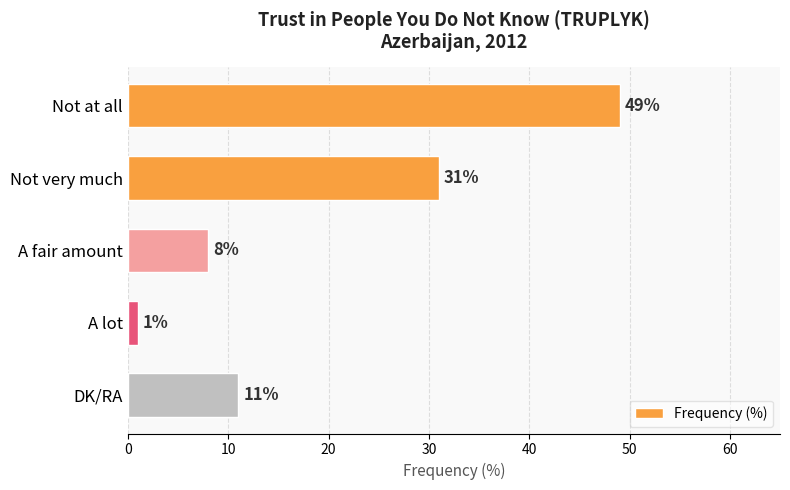

How many data points does each series have?

5